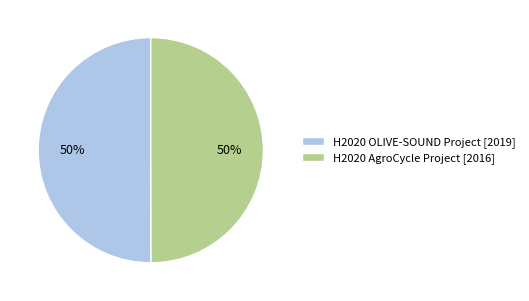

How many segments does this pie chart have?

2